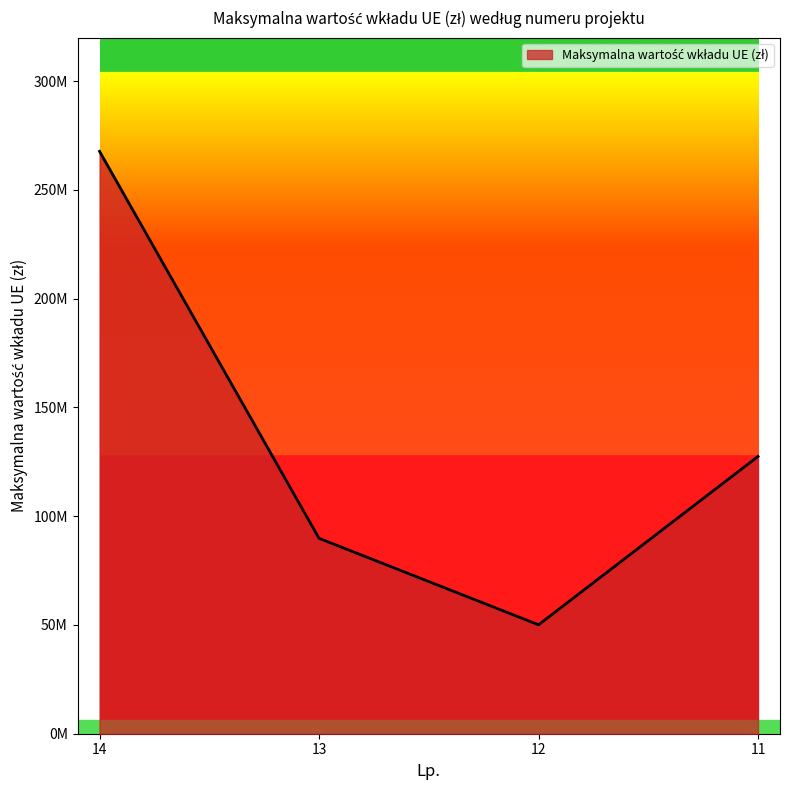

Reading left to right, what are all the values shown in this chart?

14=267750000.0	13=89837398.0	12=50084349.6	11=127500000.0